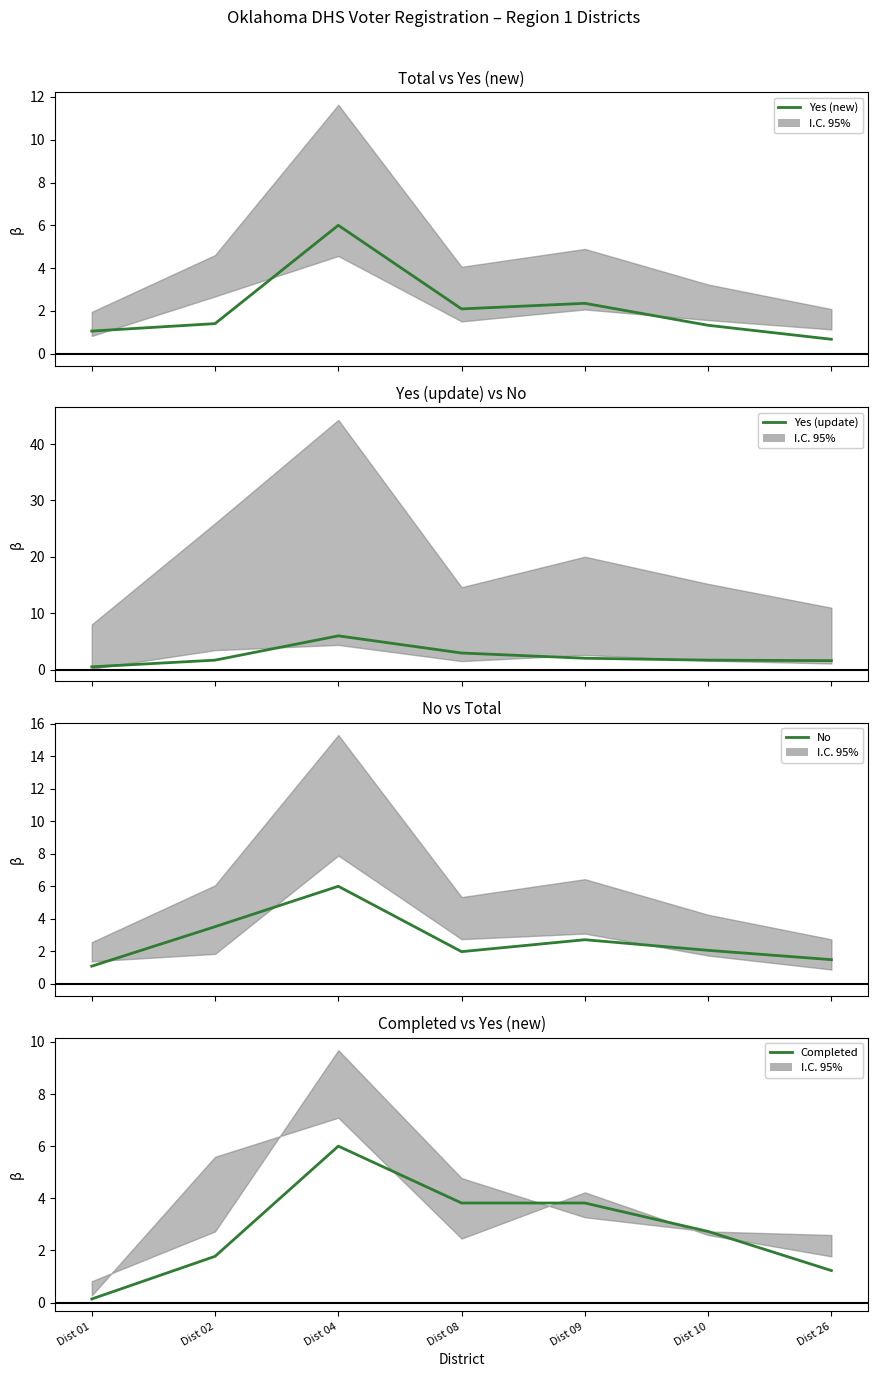

What are all the series names shown in the legend?

Yes (new), Yes (update), No, Completed